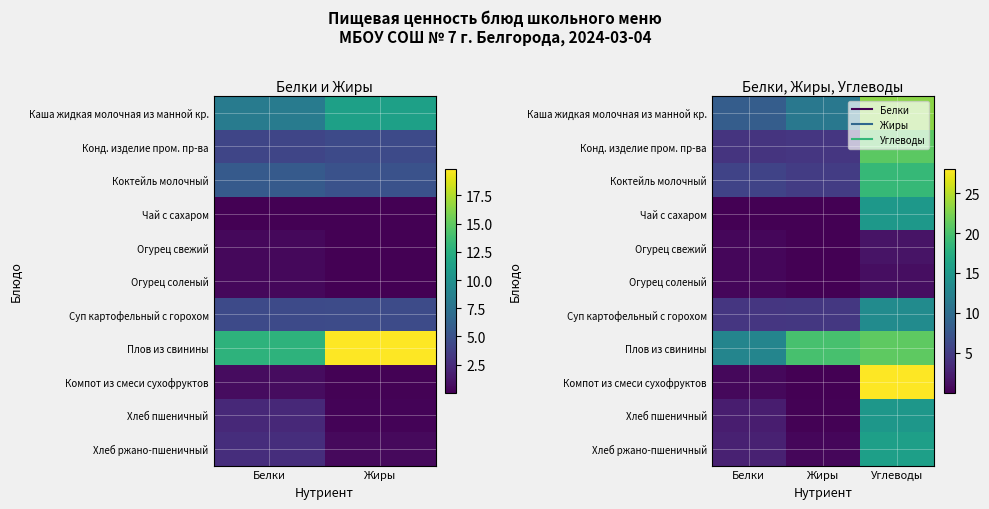

What is the sum of all Конд. изделие пром. пр-ва values?

29.6